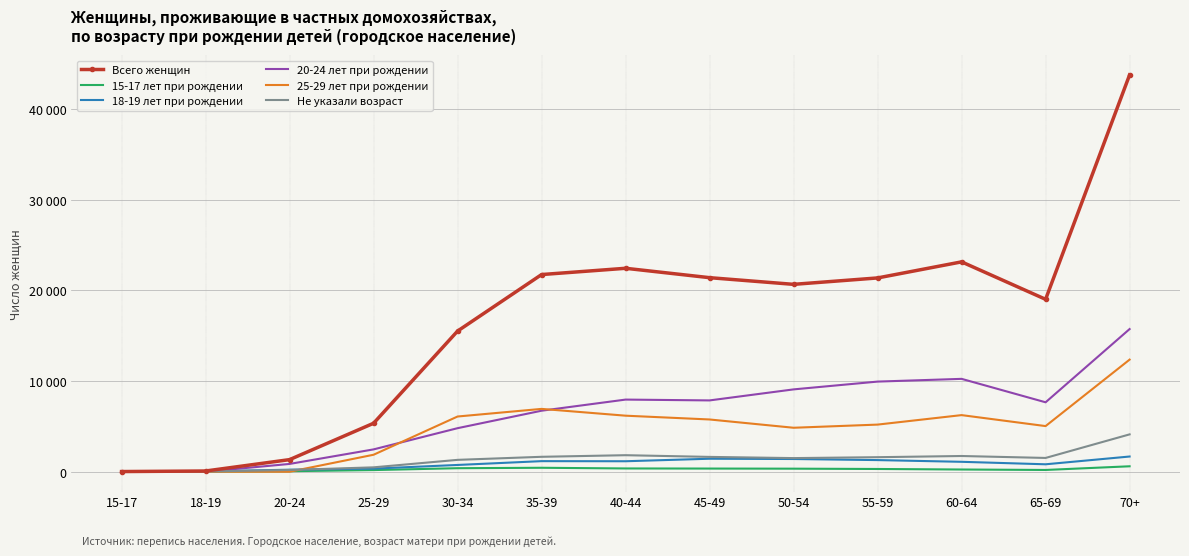

How many interior local peaks does the Всего женщин series have?

2